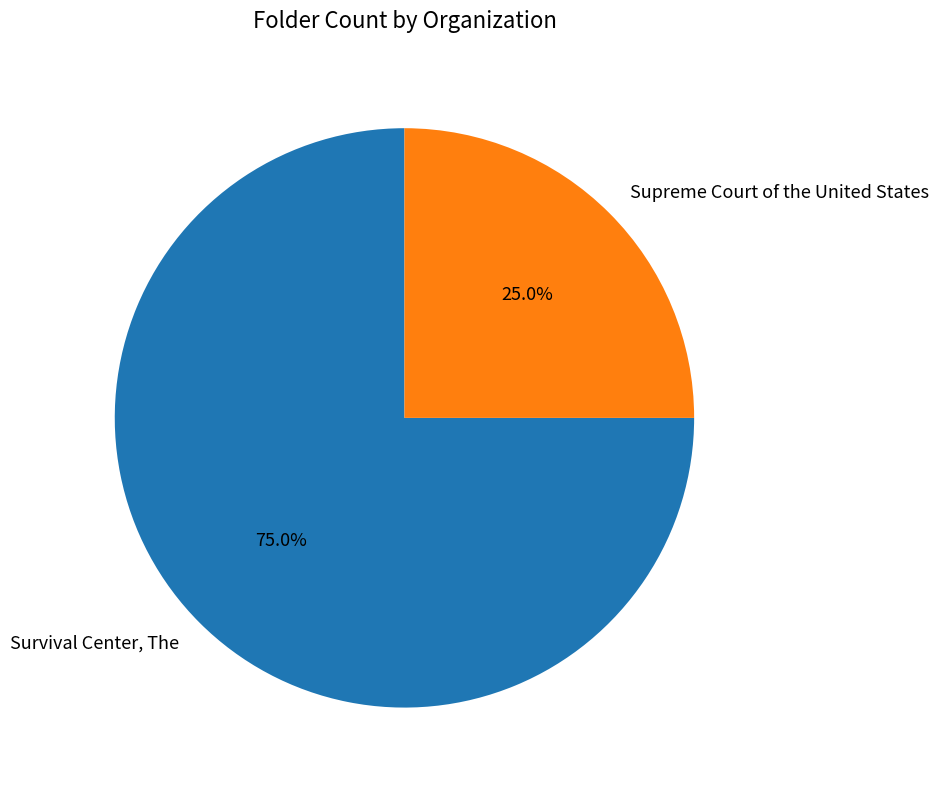

What percentage is the Survival Center, The slice, to the nearest percent?

75%